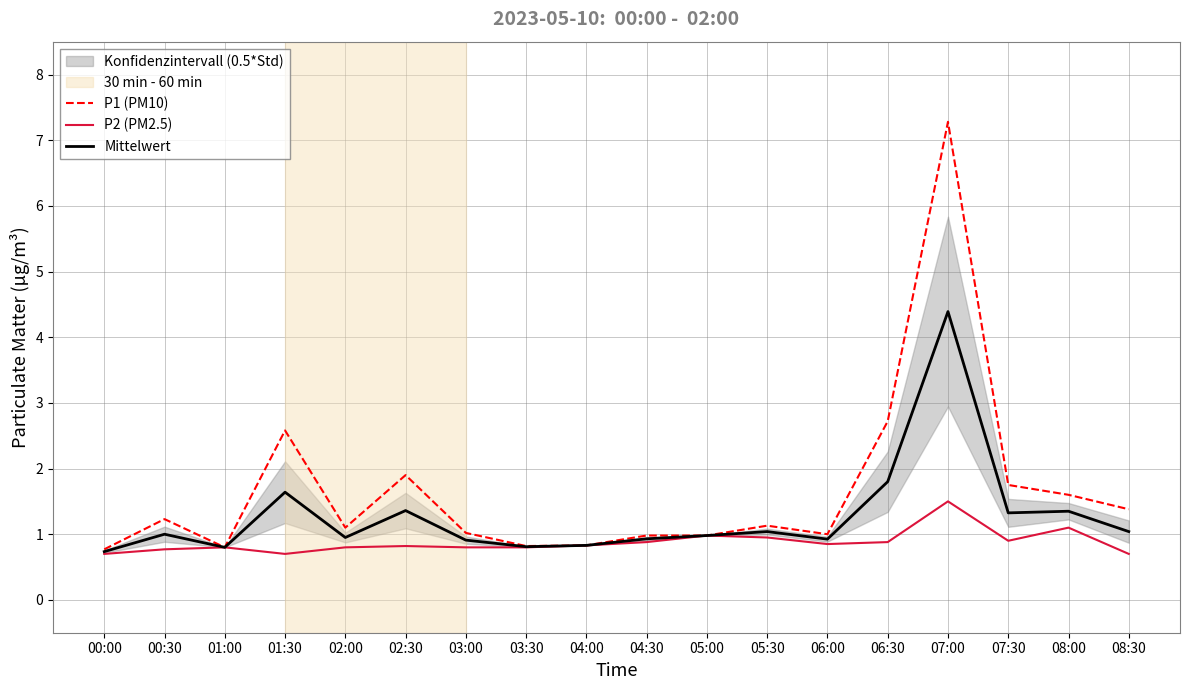

What is the total value across all series at 04:30?

2.8